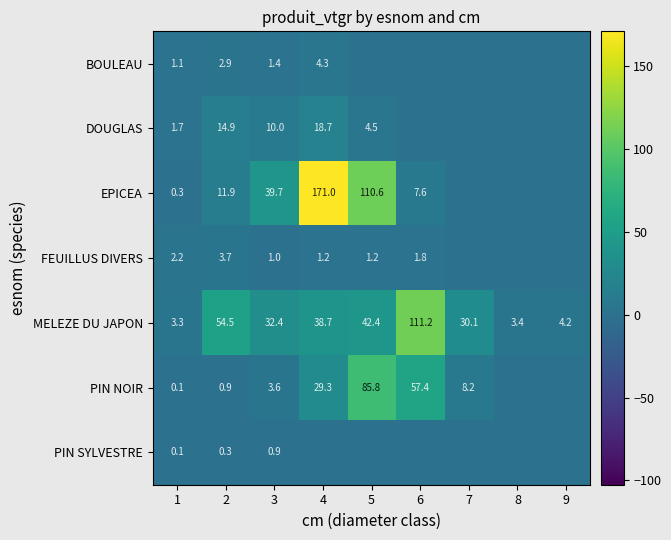

At which category does the chart reach its minimum across all series?

5